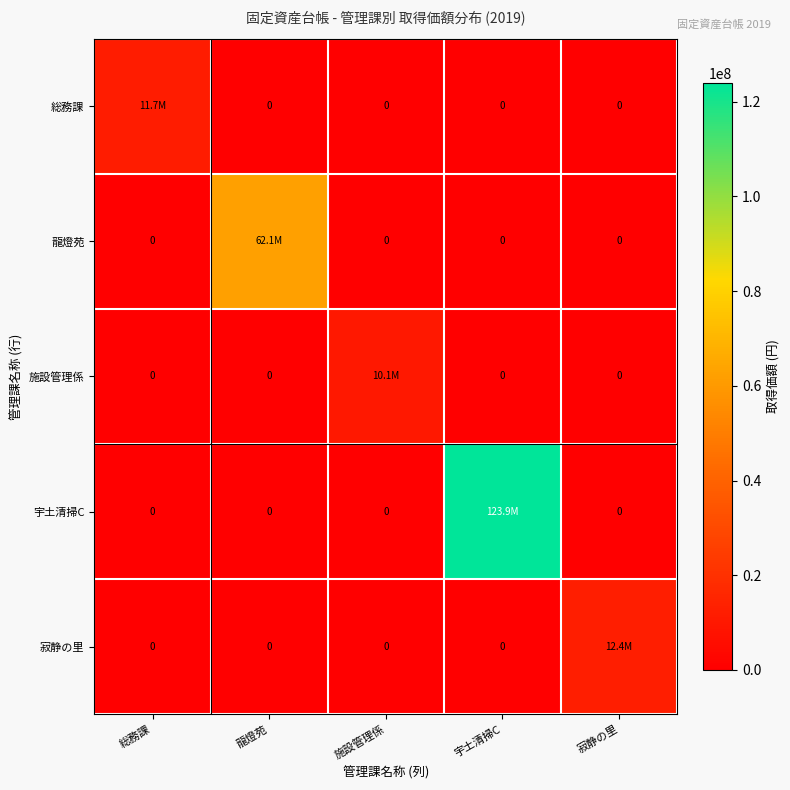

What is the highest value of the 宇土清掃C series?

123949268